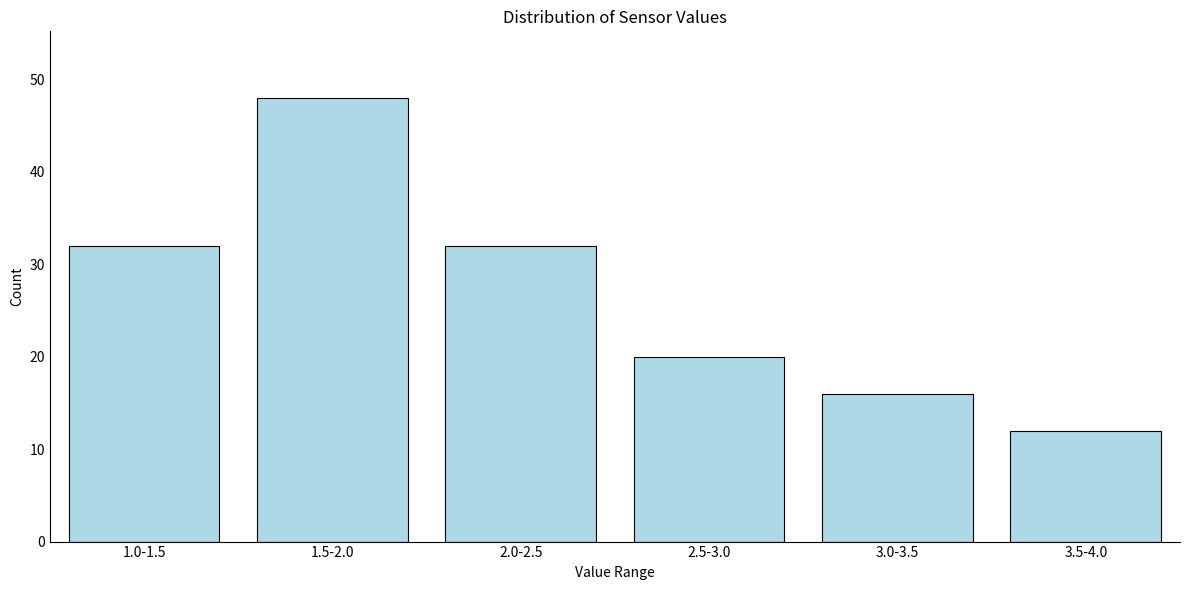

Reading left to right, extract all data points from this chart.

1.0-1.5=32	1.5-2.0=48	2.0-2.5=32	2.5-3.0=20	3.0-3.5=16	3.5-4.0=12